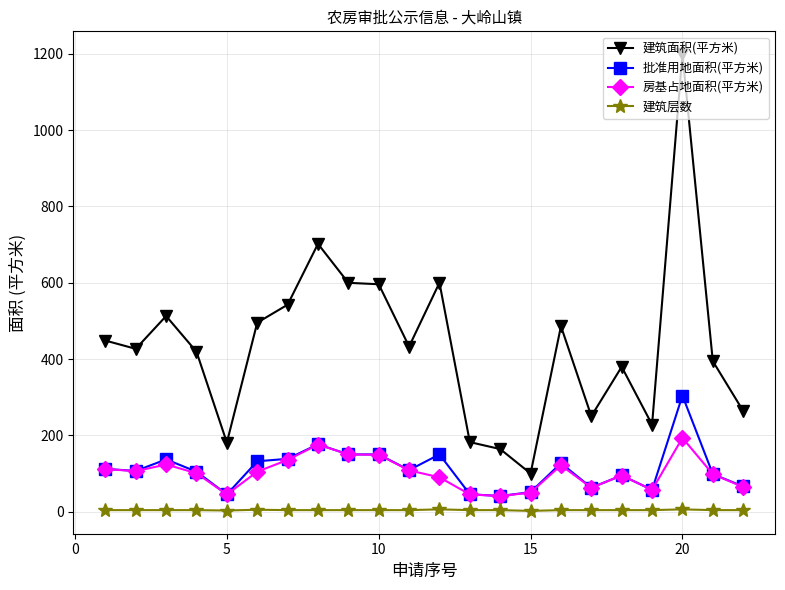

What is the lowest value of the 批准用地面积(平方米) series?

41.0